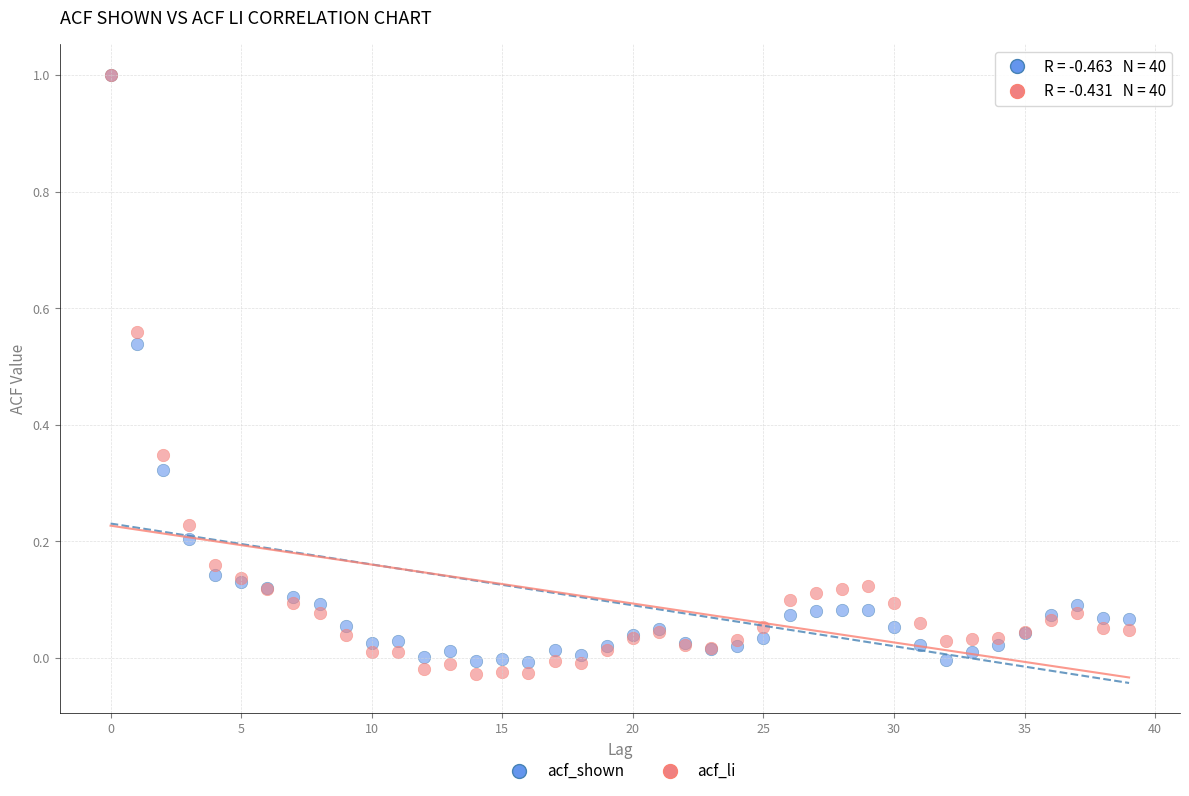

What are all the series names shown in the legend?

acf_shown, acf_li